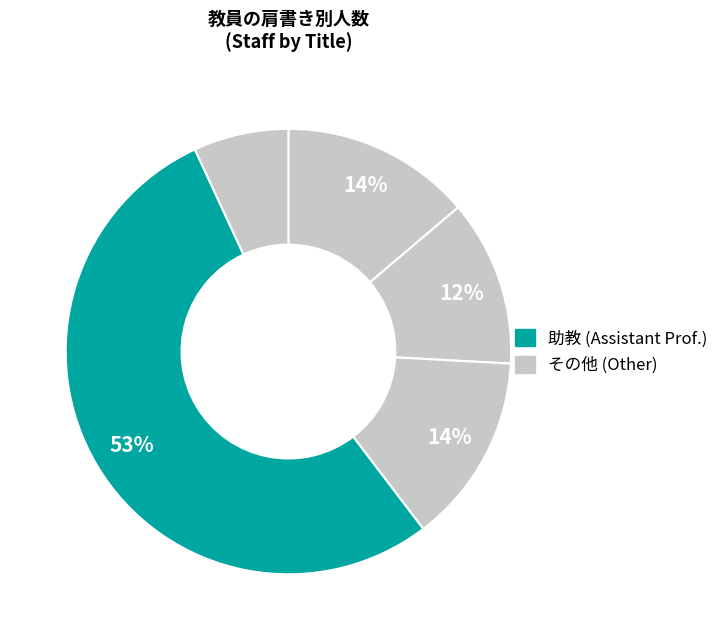

Count the number of slices in the pie.

5